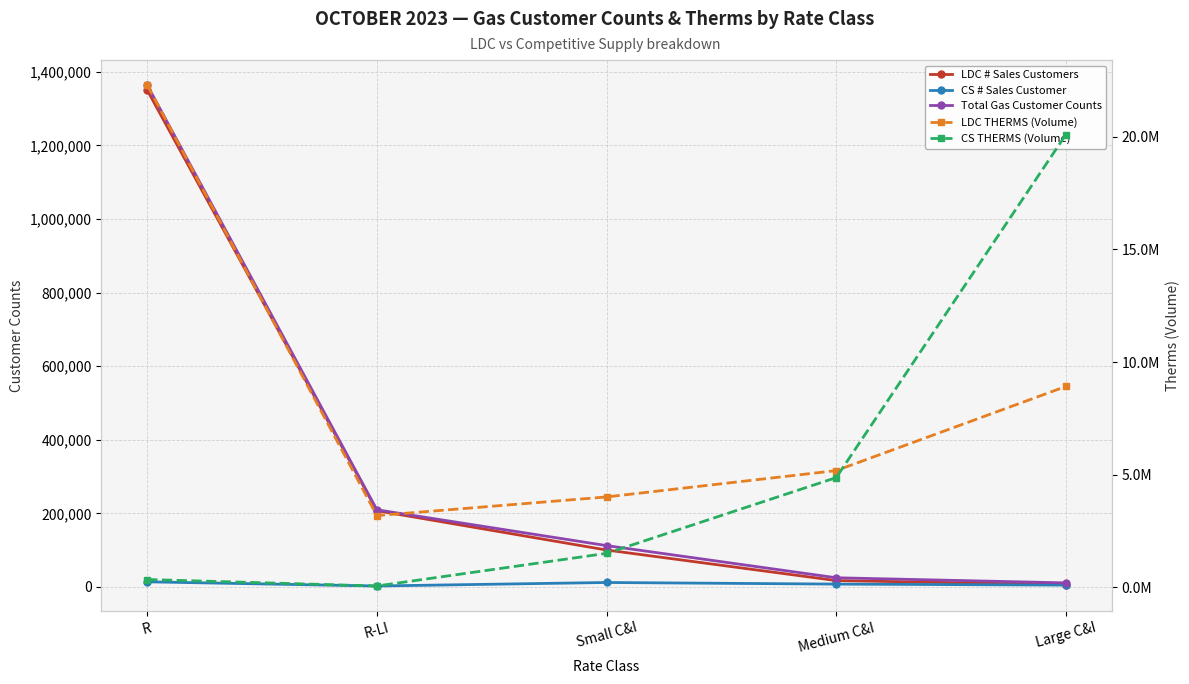

Where does the LDC # Sales Customers series first go above 100289?

R